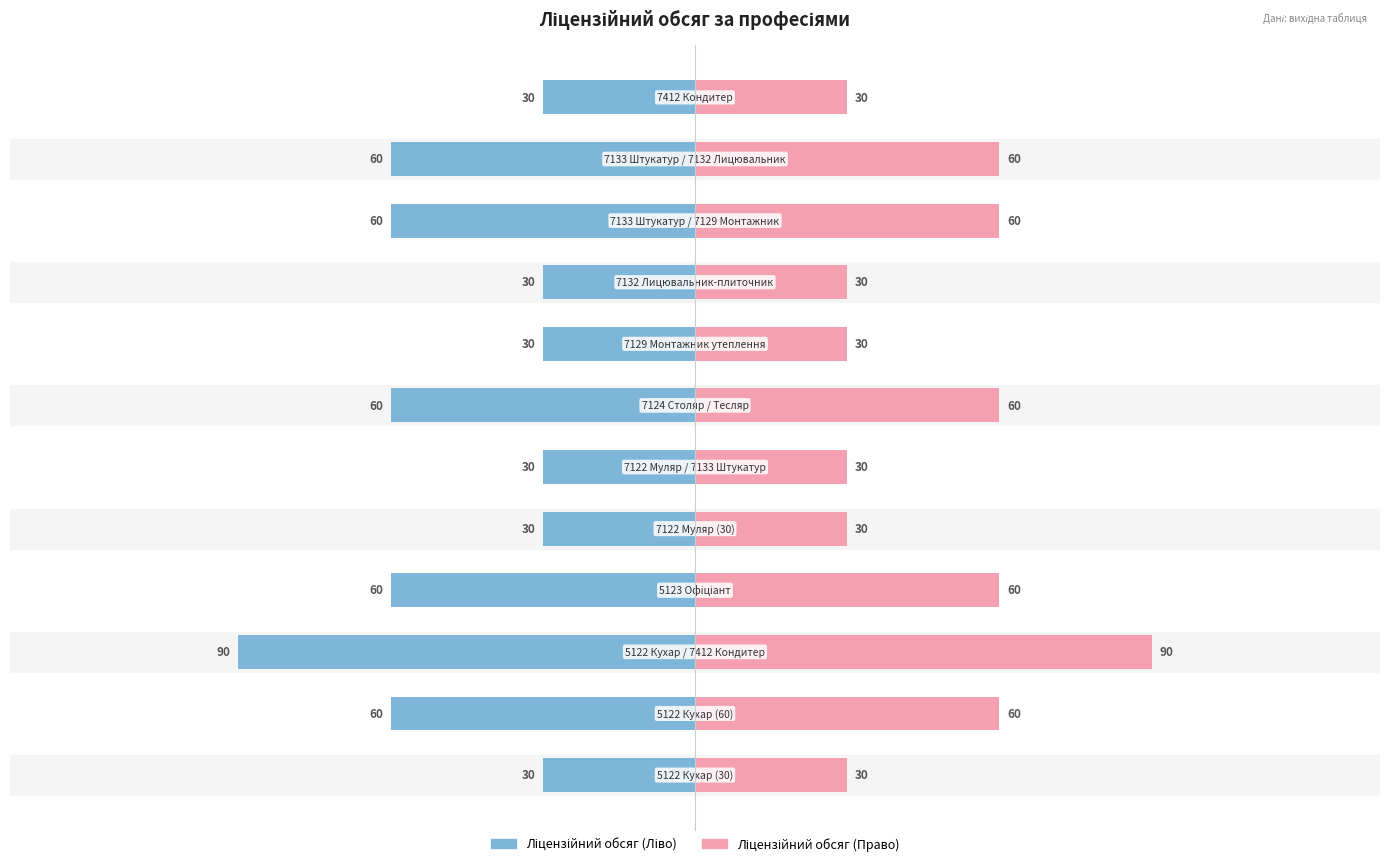

How many bars are there in total?

24